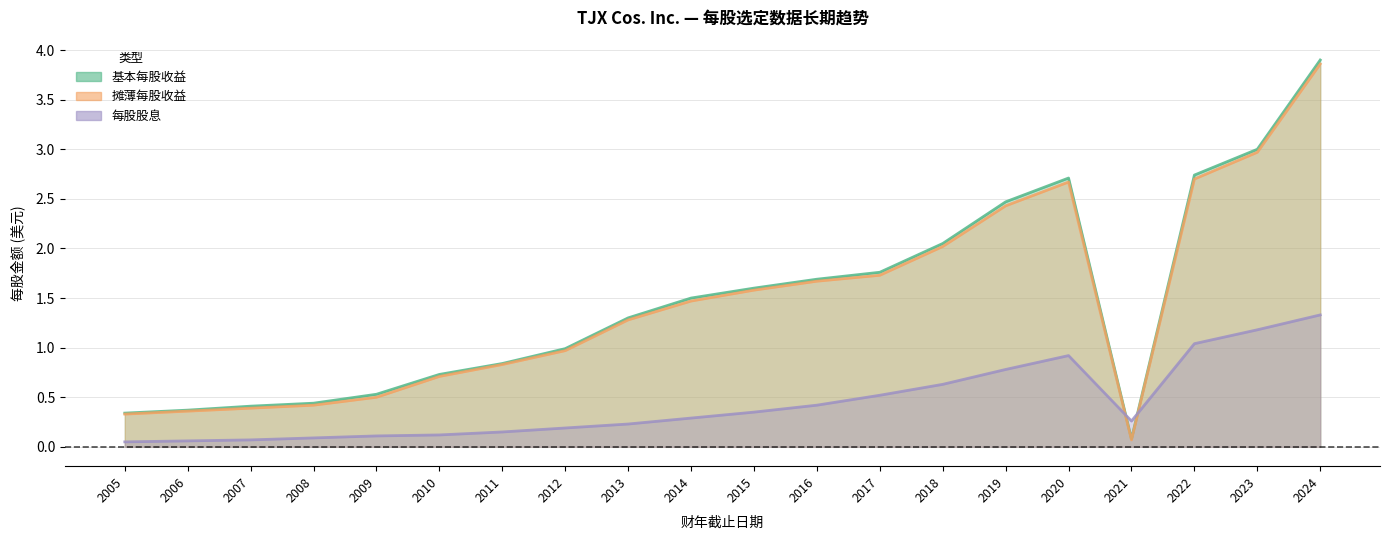

At which label does 摊薄每股收益 reach its peak?

2024